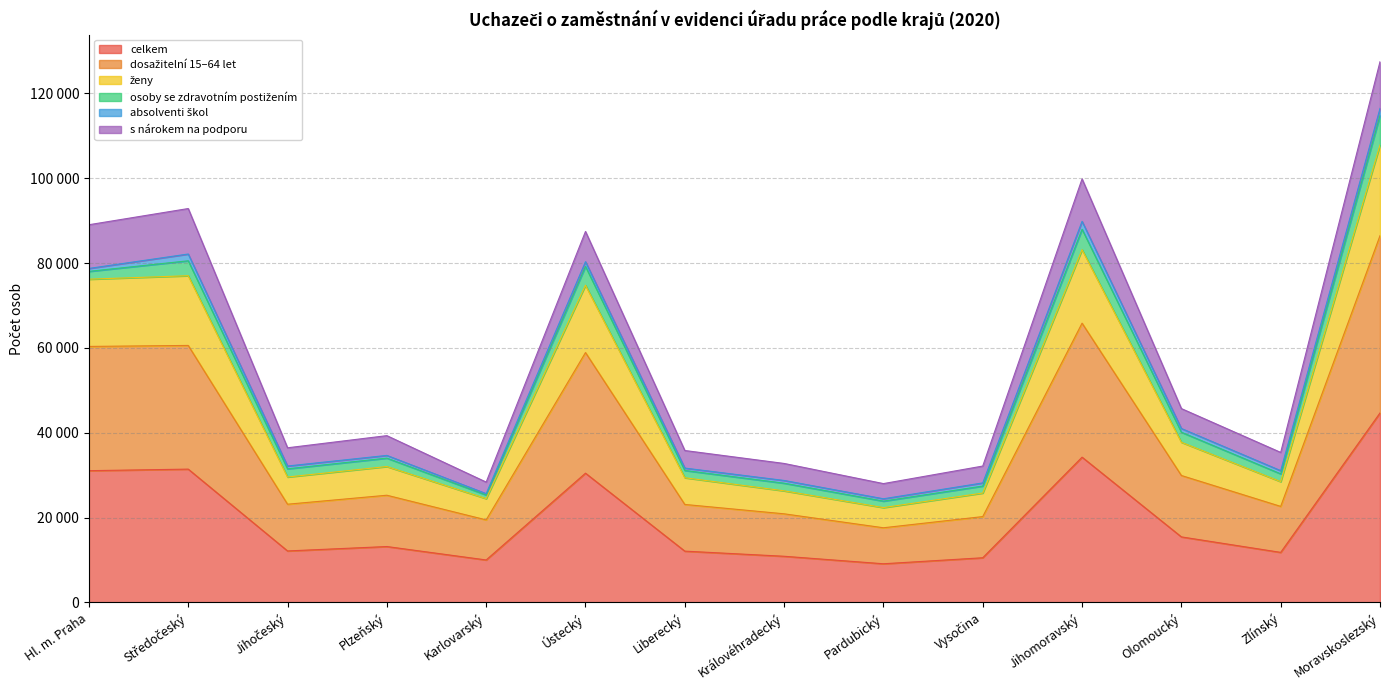

What is the minimum value shown in the chart?

9111